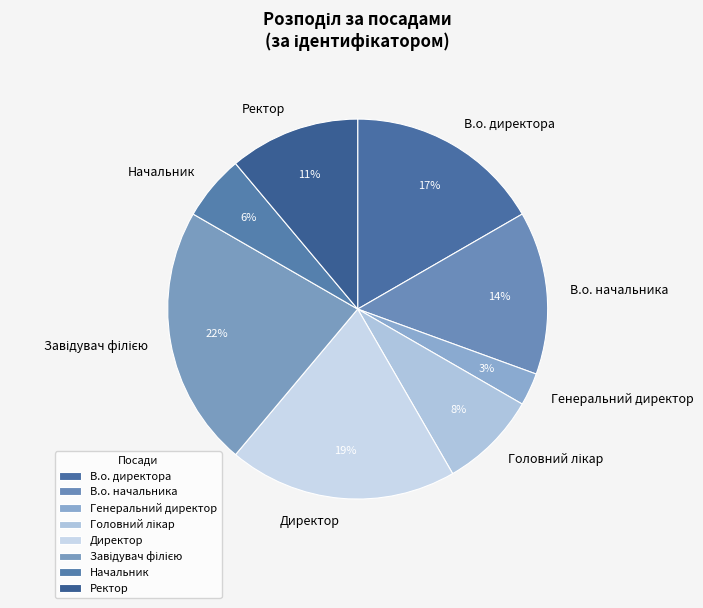

Is Начальник the majority of the pie?

No